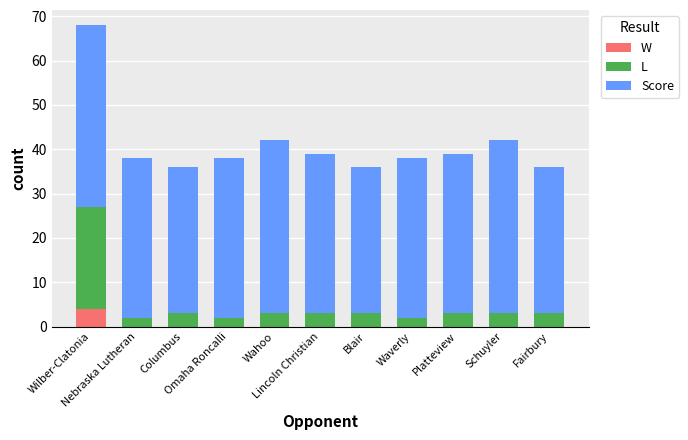

What is the total value across all series at Omaha Roncalli?

38